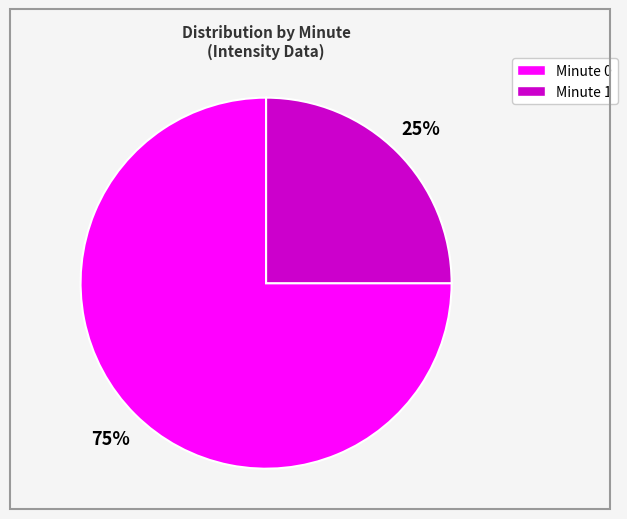

To the nearest percent, what is the average slice percentage?

50%